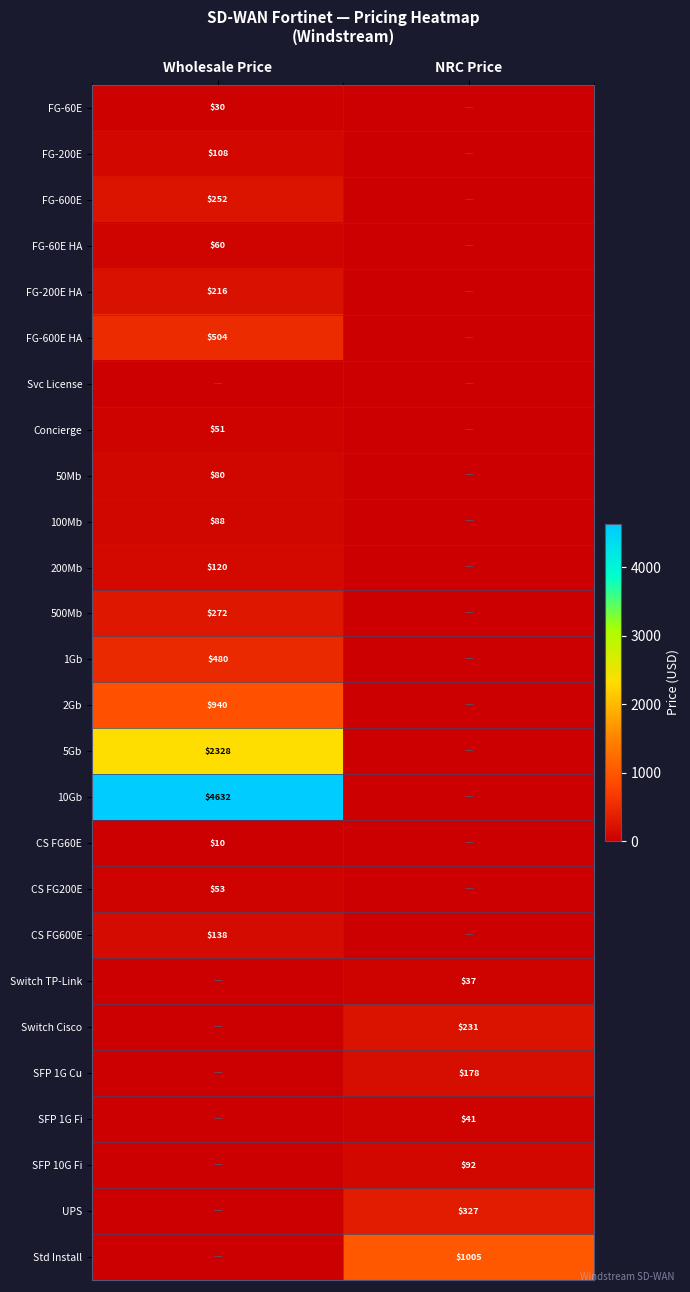

The value of CS FG60E at Wholesale Price is 10. True or false?

True